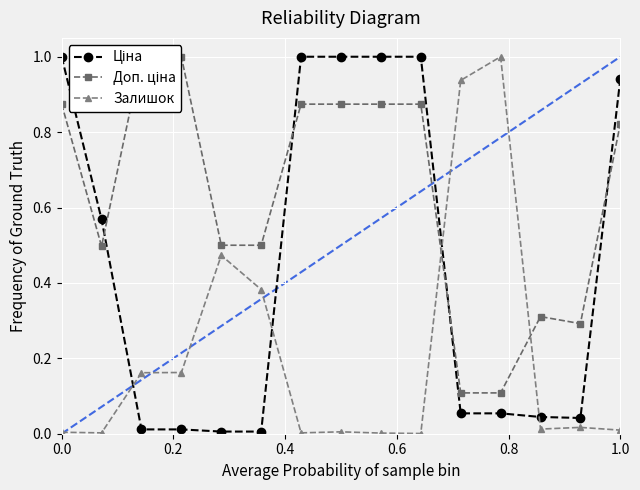

How many lines are shown in the chart?

3